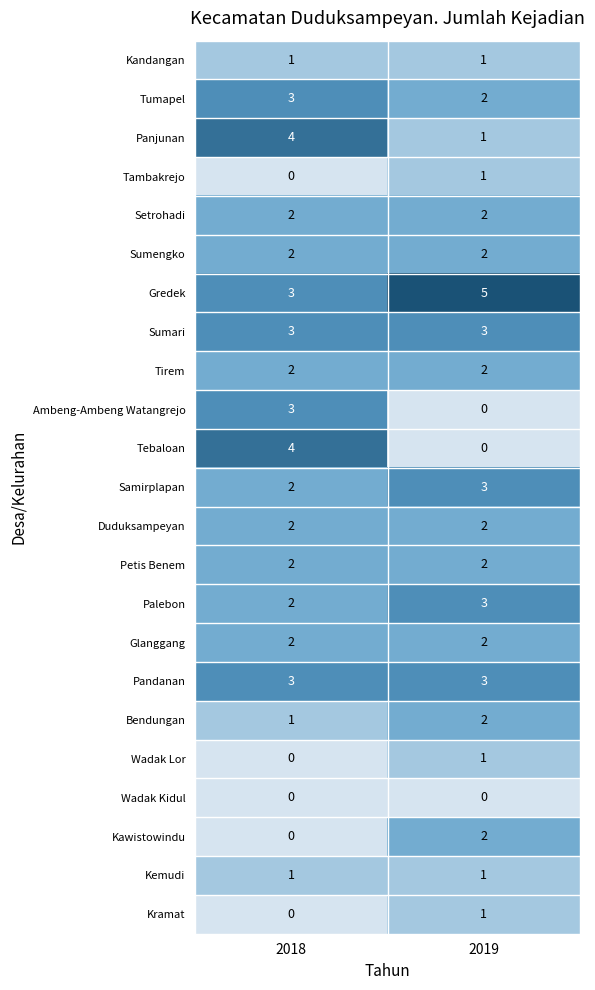

The Samirplapan series shows 3 at 2019. True or false?

True